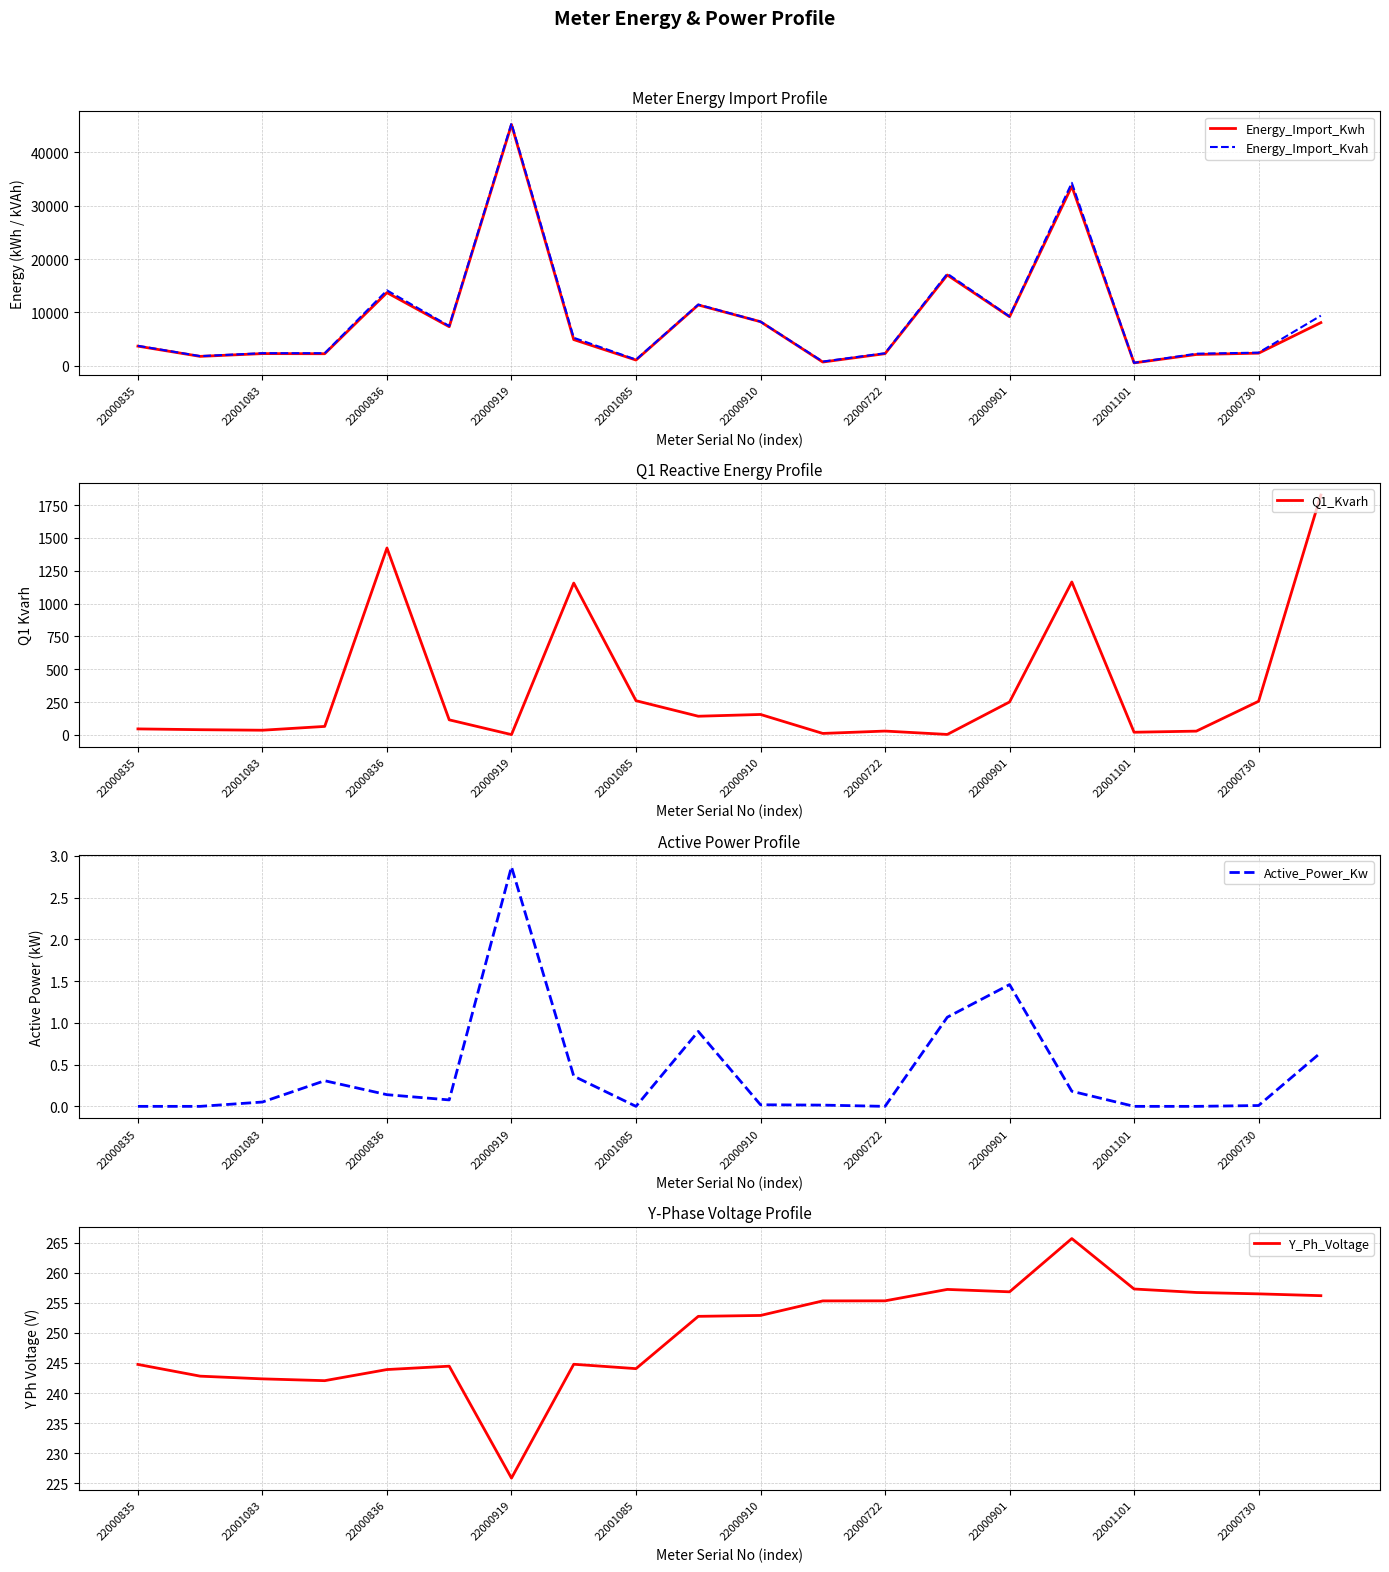

What is the value of the Q1_Kvarh point at the 2nd from the left?

39.0